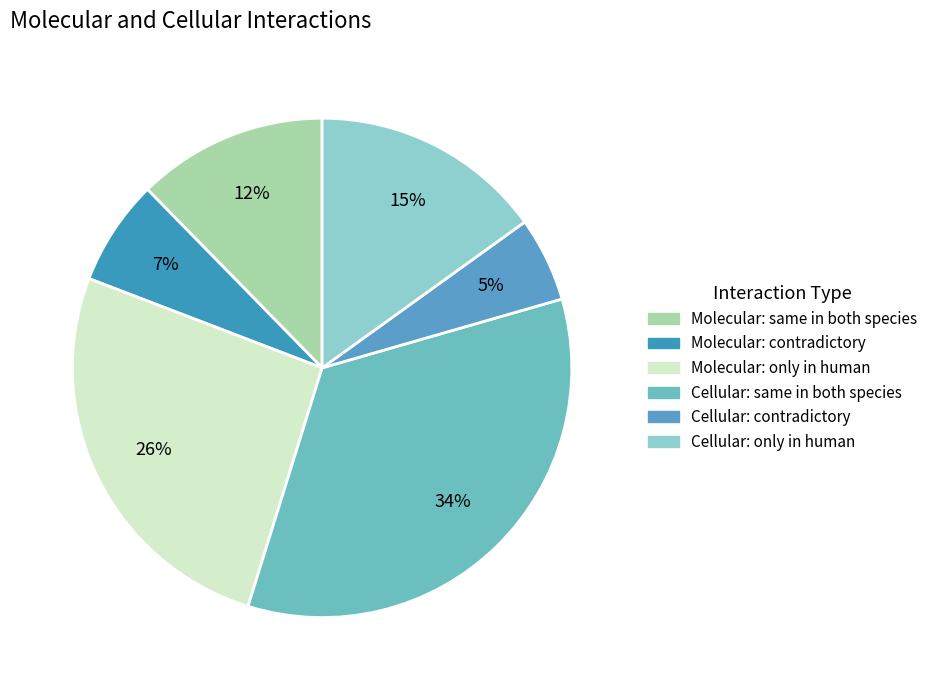

To the nearest percent, what is the difference between the largest and smallest slice percentages?

29%